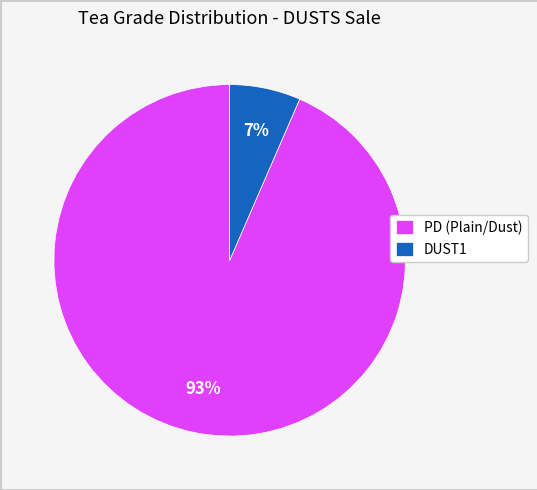

How many segments does this pie chart have?

2